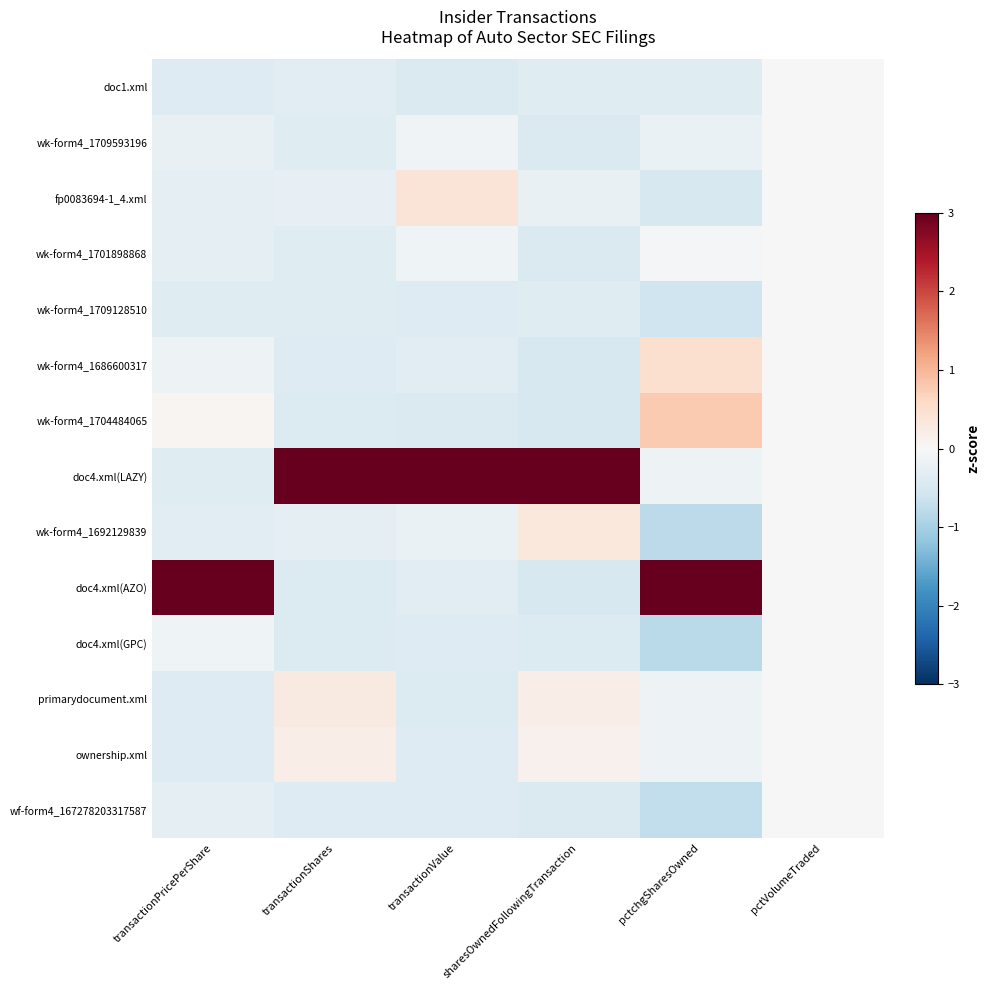

Reading right to left, extract all data points from this chart.

doc1.xml: pctVolumeTraded=0.0	pctchgSharesOwned=-0.4	sharesOwnedFollowingTransaction=-0.4	transactionValue=-0.4	transactionShares=-0.3	transactionPricePerShare=-0.4
wk-form4_1709593196: pctVolumeTraded=0.0	pctchgSharesOwned=-0.2	sharesOwnedFollowingTransaction=-0.4	transactionValue=-0.1	transactionShares=-0.4	transactionPricePerShare=-0.2
fp0083694-1_4.xml: pctVolumeTraded=0.0	pctchgSharesOwned=-0.5	sharesOwnedFollowingTransaction=-0.2	transactionValue=0.4	transactionShares=-0.3	transactionPricePerShare=-0.3
wk-form4_1701898868: pctVolumeTraded=0.0	pctchgSharesOwned=-0.0	sharesOwnedFollowingTransaction=-0.4	transactionValue=-0.1	transactionShares=-0.4	transactionPricePerShare=-0.3
wk-form4_1709128510: pctVolumeTraded=0.0	pctchgSharesOwned=-0.6	sharesOwnedFollowingTransaction=-0.4	transactionValue=-0.4	transactionShares=-0.4	transactionPricePerShare=-0.4
wk-form4_1686600317: pctVolumeTraded=0.0	pctchgSharesOwned=0.5	sharesOwnedFollowingTransaction=-0.5	transactionValue=-0.3	transactionShares=-0.4	transactionPricePerShare=-0.2
wk-form4_1704484065: pctVolumeTraded=0.0	pctchgSharesOwned=0.8	sharesOwnedFollowingTransaction=-0.5	transactionValue=-0.4	transactionShares=-0.4	transactionPricePerShare=0.1
doc4.xml(LAZY): pctVolumeTraded=0.0	pctchgSharesOwned=-0.2	sharesOwnedFollowingTransaction=3.5	transactionValue=3.5	transactionShares=3.5	transactionPricePerShare=-0.4
wk-form4_1692129839: pctVolumeTraded=0.0	pctchgSharesOwned=-0.8	sharesOwnedFollowingTransaction=0.3	transactionValue=-0.2	transactionShares=-0.3	transactionPricePerShare=-0.3
doc4.xml(AZO): pctVolumeTraded=0.0	pctchgSharesOwned=3.2	sharesOwnedFollowingTransaction=-0.5	transactionValue=-0.3	transactionShares=-0.4	transactionPricePerShare=3.6
doc4.xml(GPC): pctVolumeTraded=0.0	pctchgSharesOwned=-0.8	sharesOwnedFollowingTransaction=-0.4	transactionValue=-0.4	transactionShares=-0.4	transactionPricePerShare=-0.1
primarydocument.xml: pctVolumeTraded=0.0	pctchgSharesOwned=-0.2	sharesOwnedFollowingTransaction=0.2	transactionValue=-0.4	transactionShares=0.3	transactionPricePerShare=-0.4
ownership.xml: pctVolumeTraded=0.0	pctchgSharesOwned=-0.2	sharesOwnedFollowingTransaction=0.1	transactionValue=-0.4	transactionShares=0.2	transactionPricePerShare=-0.4
wf-form4_167278203317587: pctVolumeTraded=0.0	pctchgSharesOwned=-0.7	sharesOwnedFollowingTransaction=-0.4	transactionValue=-0.4	transactionShares=-0.4	transactionPricePerShare=-0.3